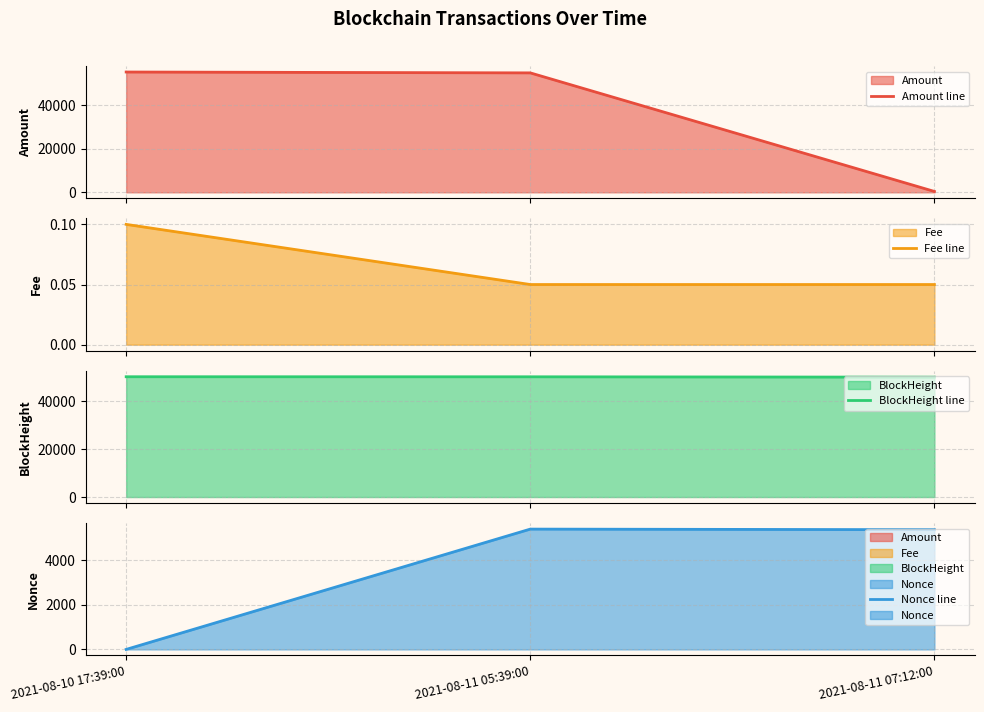

At which category is the sum across all series the highest?

2021-08-11 05:39:00